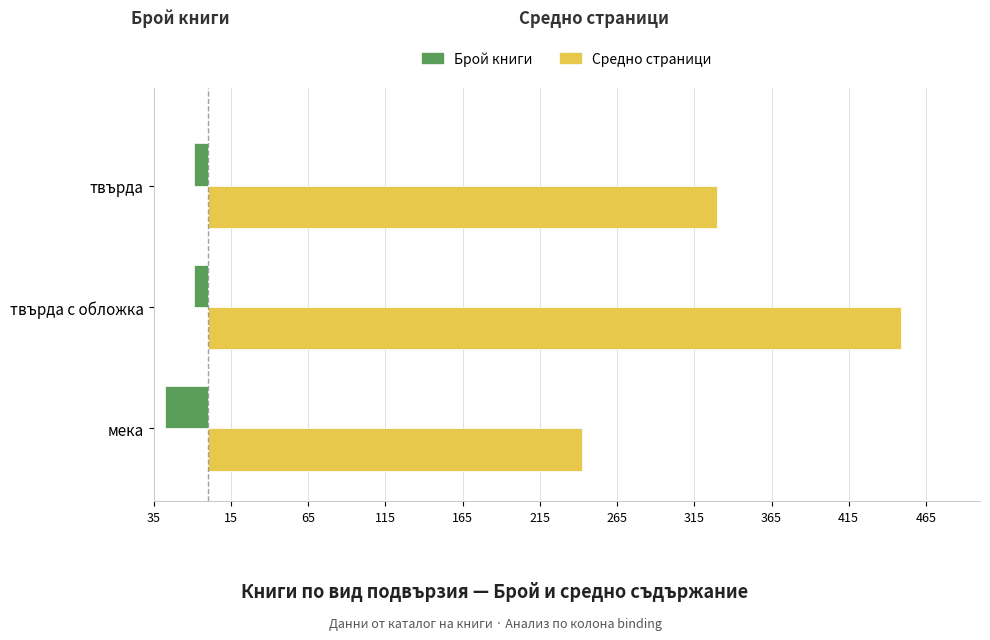

Reading left to right, transcribe all the data shown in this chart.

Брой книги: -28	-9	-9
Средно страници: 242	449	330